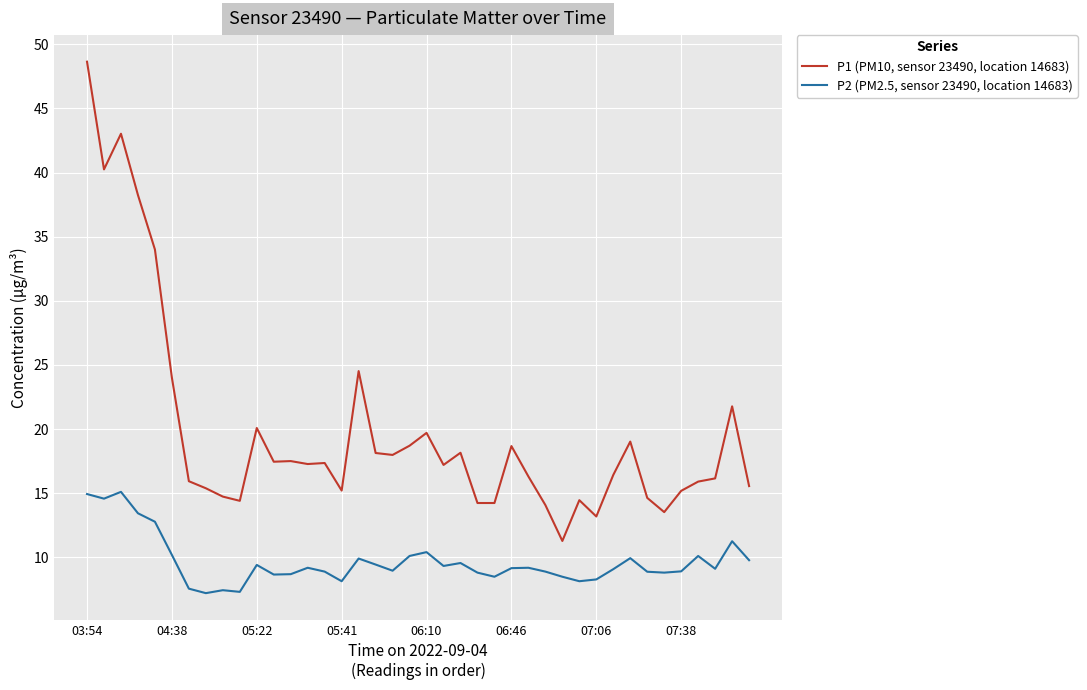

Which series has the largest total across all categories?

P1 (PM10, sensor 23490, location 14683)